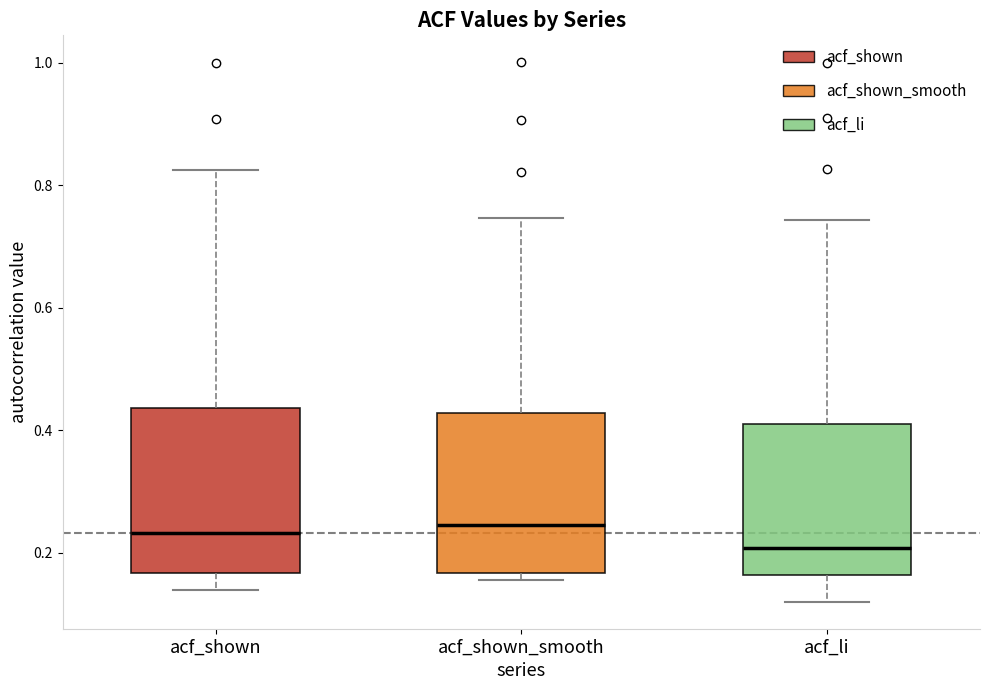

Reading left to right, read every box against the y-axis: the position of its median line, the range the box covers, and the ends of its whiskers. The values are not printed on the chart, so give them approximately, as read against the axis.

acf_shown: median 0.24, box 0.16 to 0.44, whiskers 0.14 to 0.82
acf_shown_smooth: median 0.24, box 0.16 to 0.42, whiskers 0.16 (just below the box's lower edge) to 0.74
acf_li: median 0.20, box 0.16 to 0.42, whiskers 0.12 to 0.74